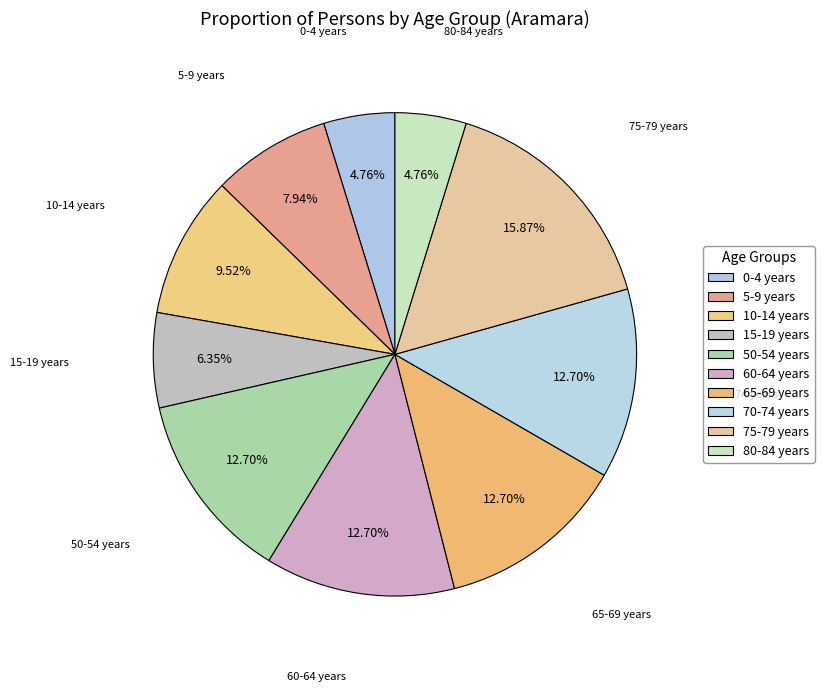

Count the number of slices in the pie.

10